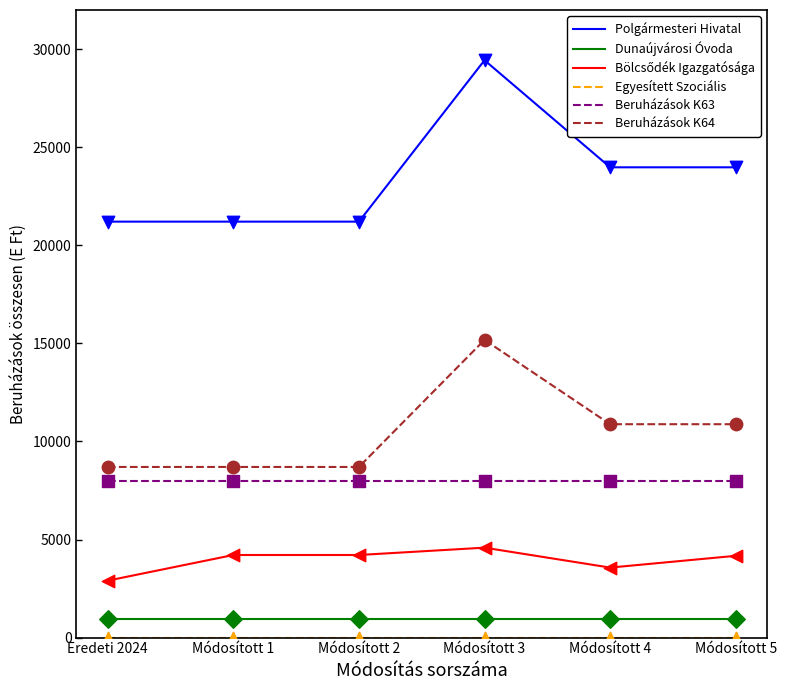

At which category is the sum across all series the highest?

Módosított 3